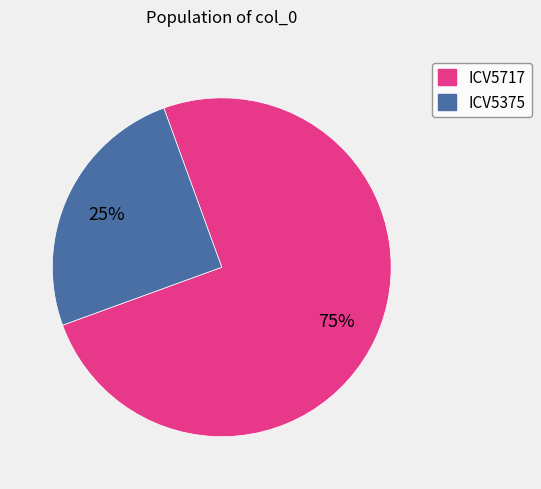

Which category has the biggest portion of the pie?

ICV5717